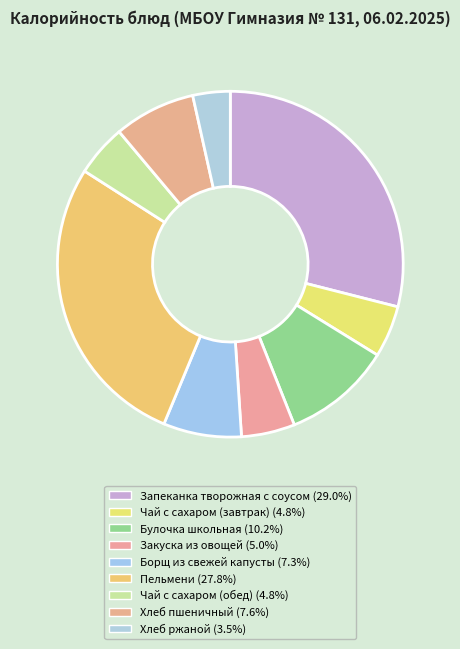

How many segments does this pie chart have?

9